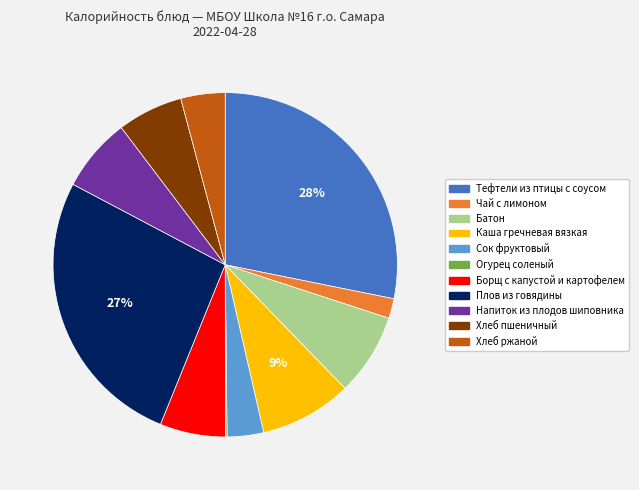

Combined, do Напиток из плодов шиповника and Батон account for over 50%?

No